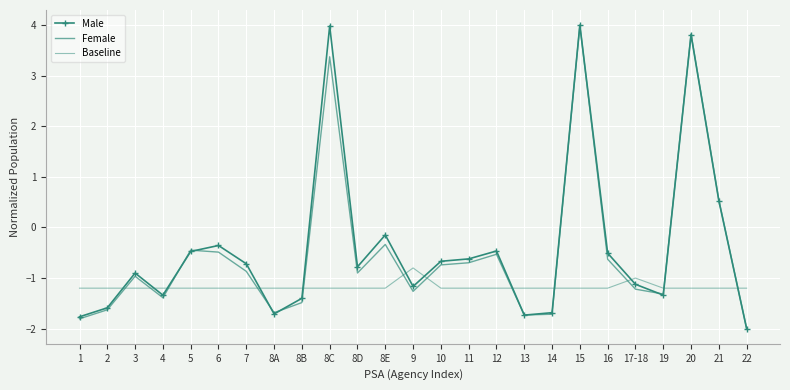

At which category is the sum across all series the highest?

15